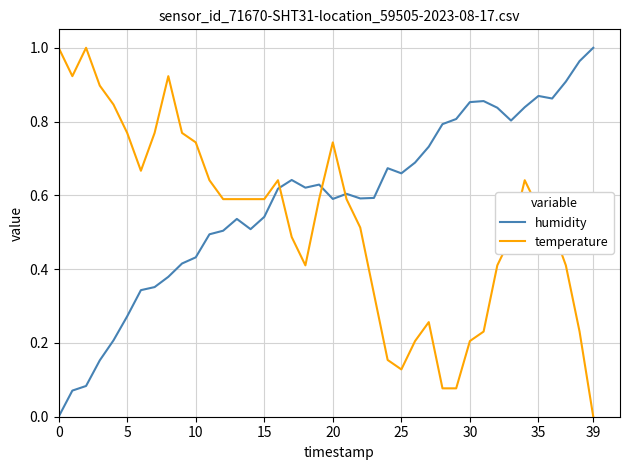

List the series in order of their overall mean, highest first.

humidity, temperature